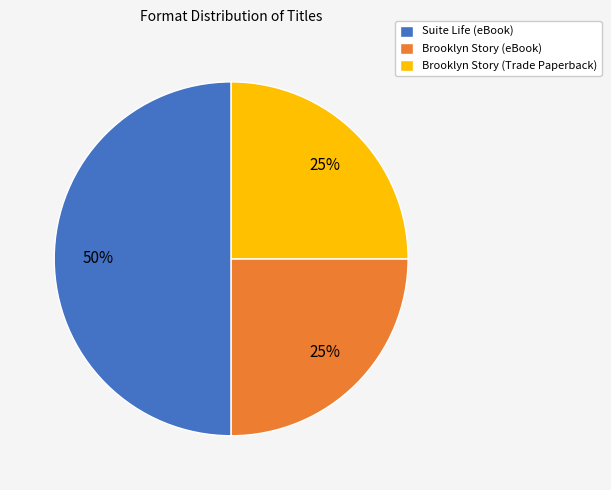

Is the sum of Suite Life (eBook) and Brooklyn Story (eBook) greater than half?

Yes